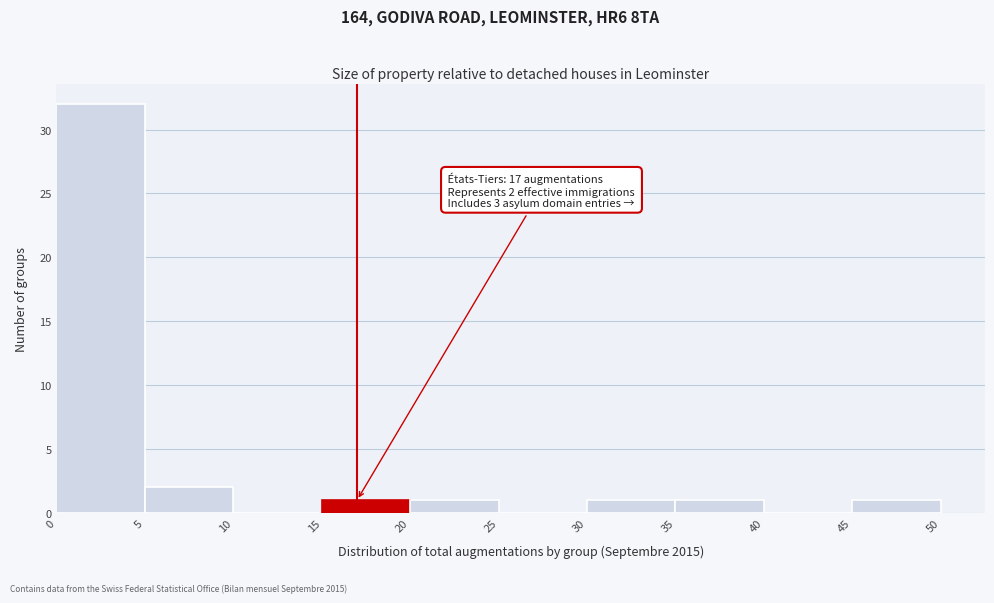

Over which range of the x-axis is the bar tallest?

0 to 5